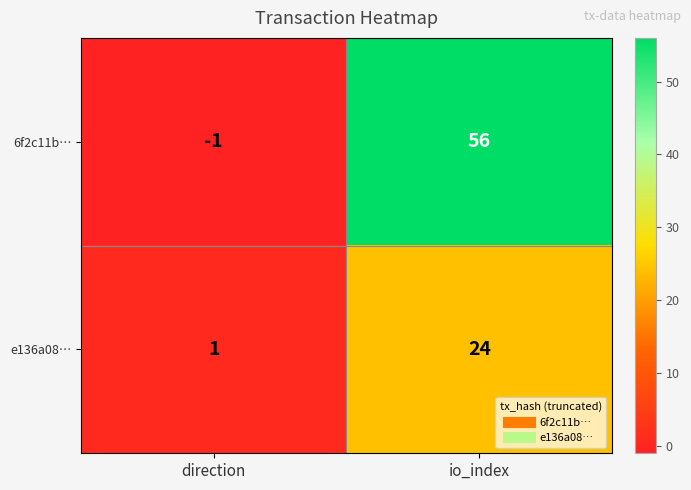

At which category does the chart reach its minimum across all series?

direction